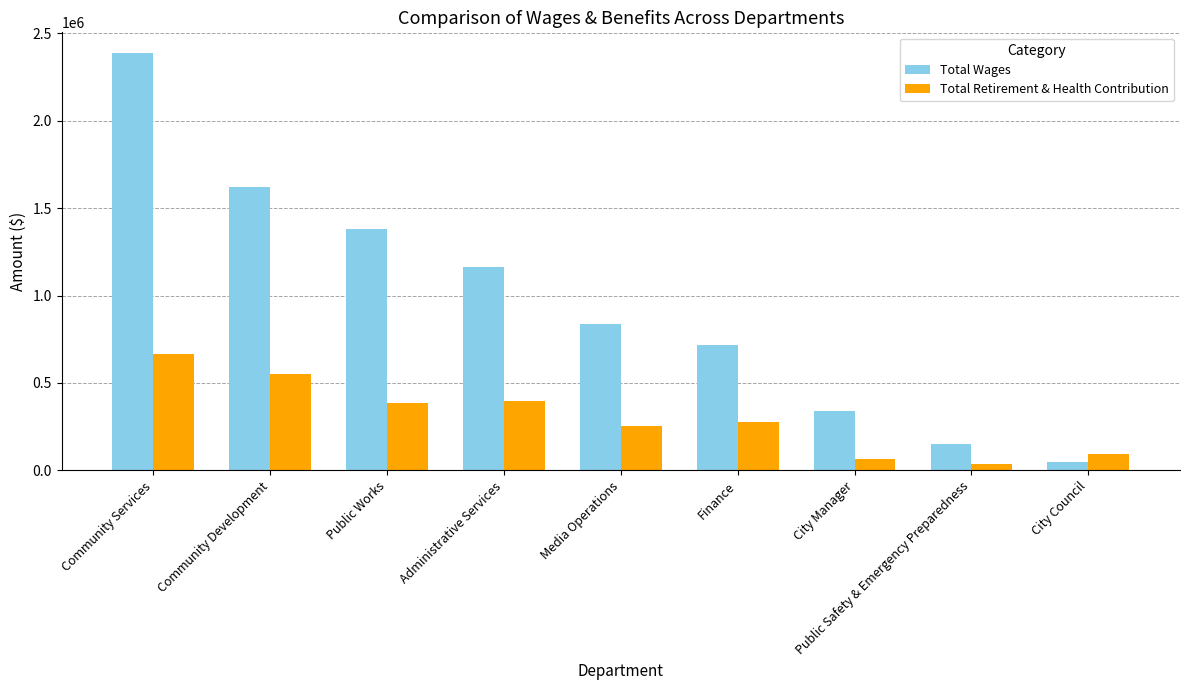

What is the smallest value displayed?

38481